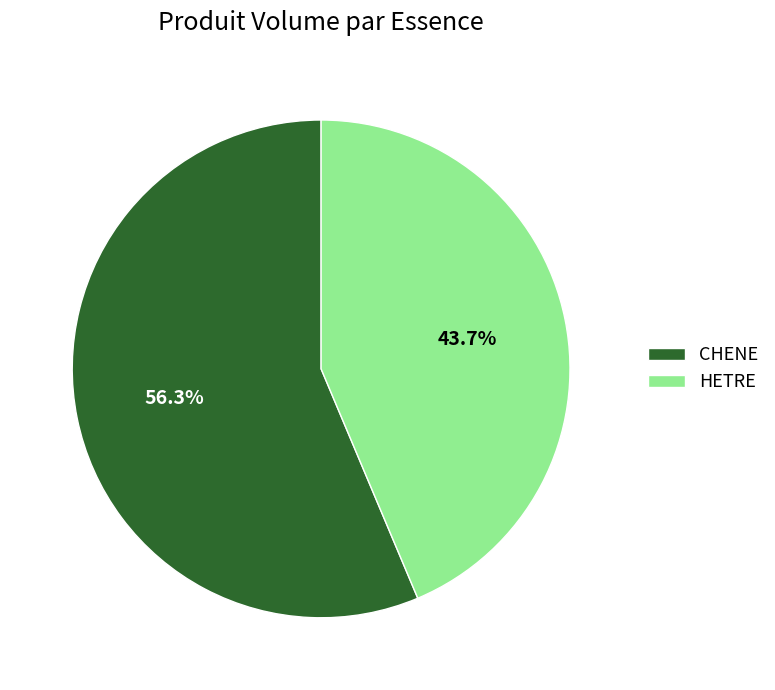

Is the sum of CHENE and HETRE greater than half?

Yes